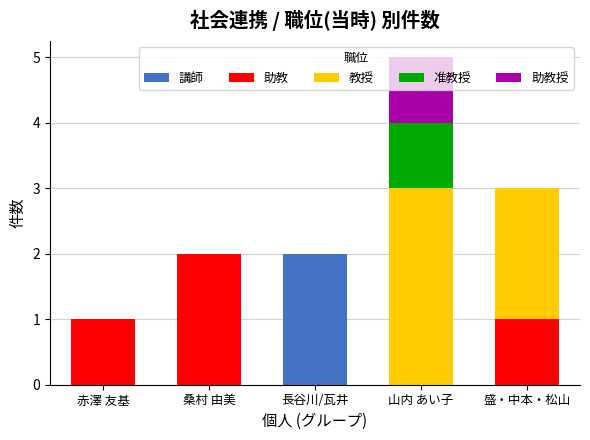

The 講師 series shows 0 at 赤澤 友基. True or false?

True